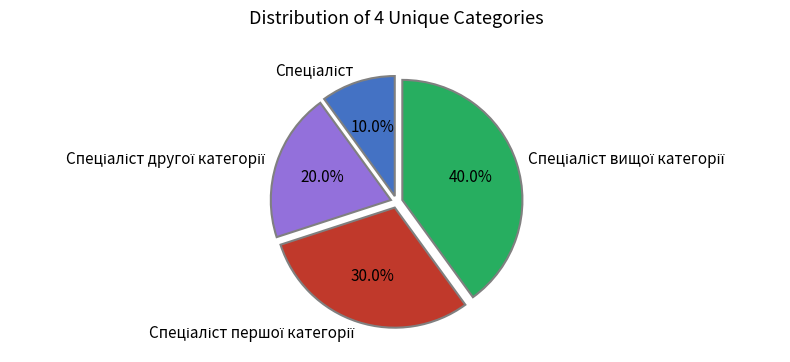

How many slices are in this pie chart?

4